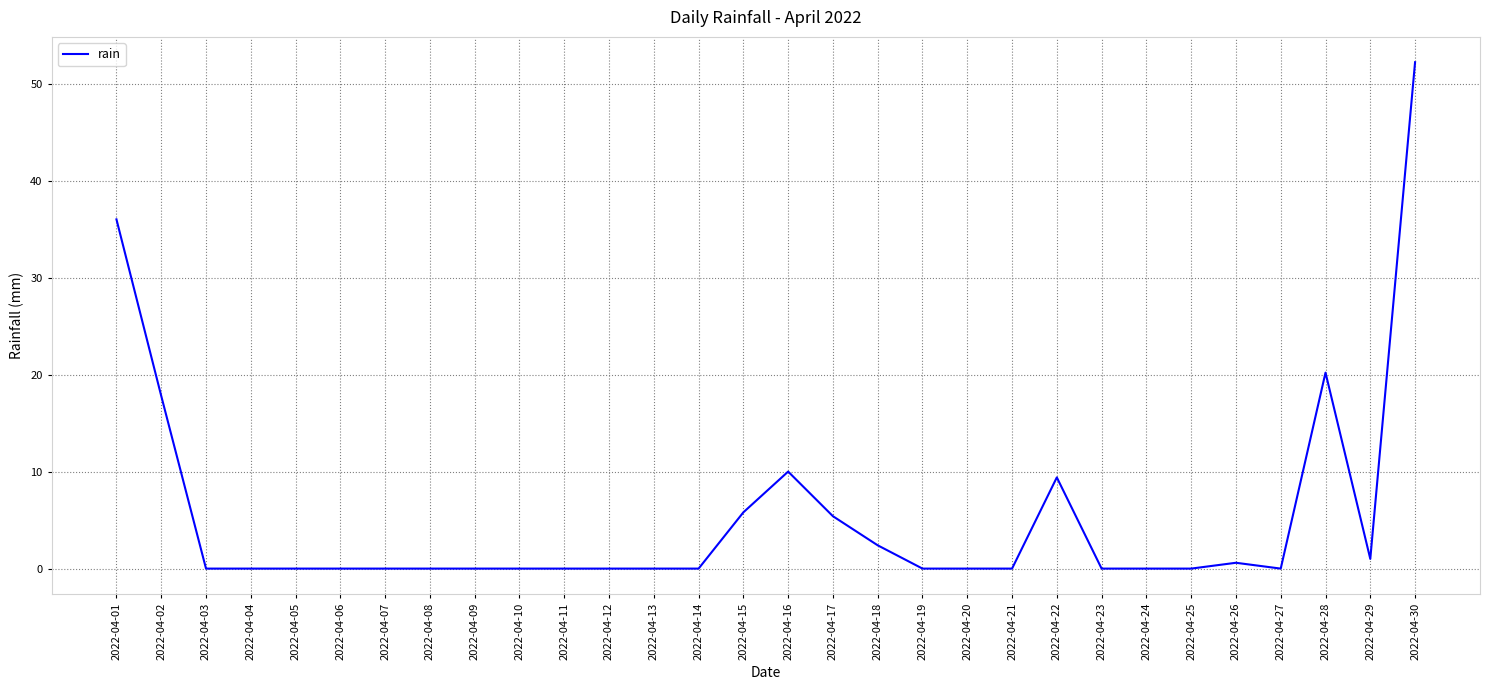

Reading right to left, list all the values displayed in this chart.

52.2	1.0	20.2	0.0	0.6	0.0	0.0	0.0	9.4	0.0	0.0	0.0	2.4	5.4	10.0	5.8	0.0	0.0	0.0	0.0	0.0	0.0	0.0	0.0	0.0	0.0	0.0	0.0	17.8	36.0